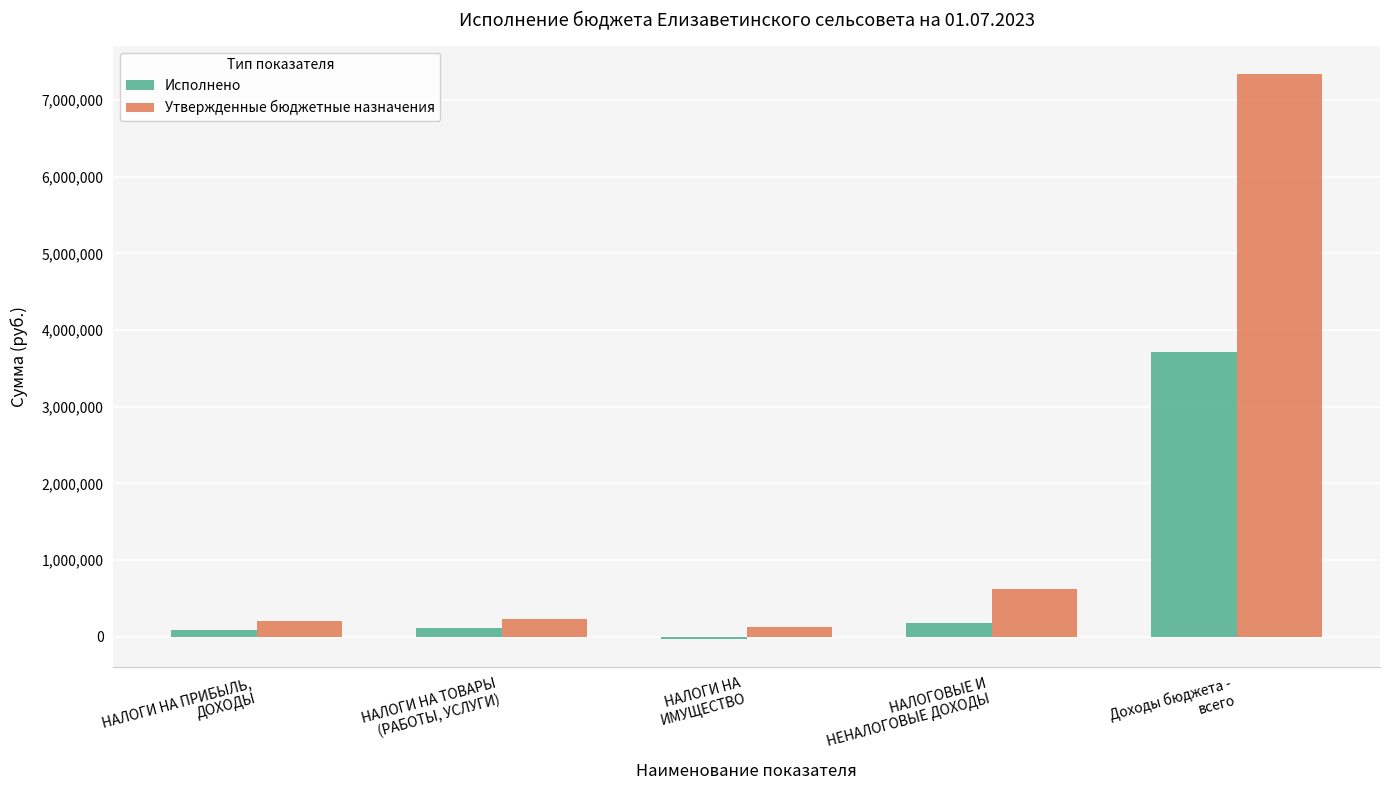

What is the sum of all Утвержденные бюджетные назначения values?

8537600.0